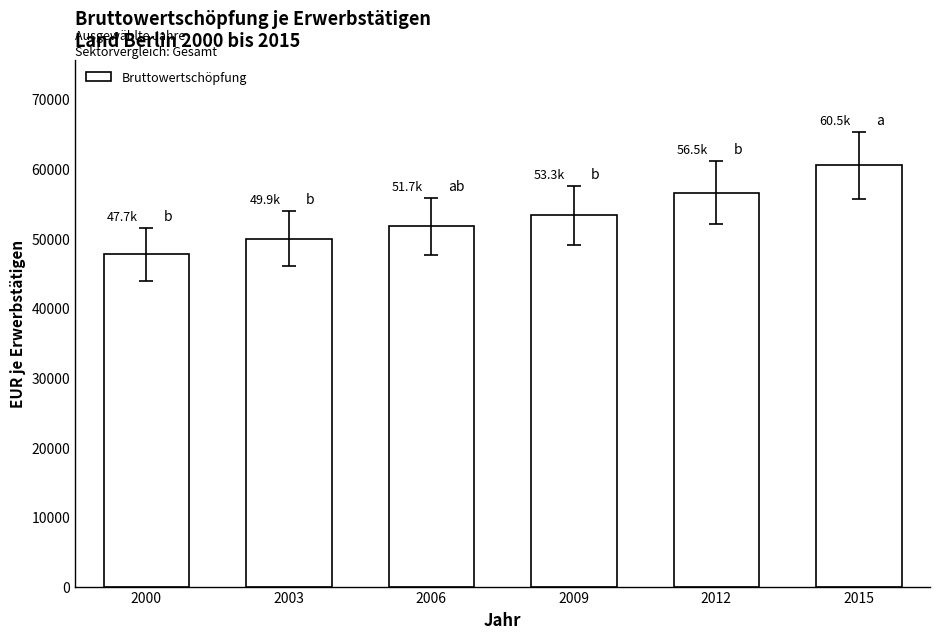

The value at 2012 is 56529. True or false?

True